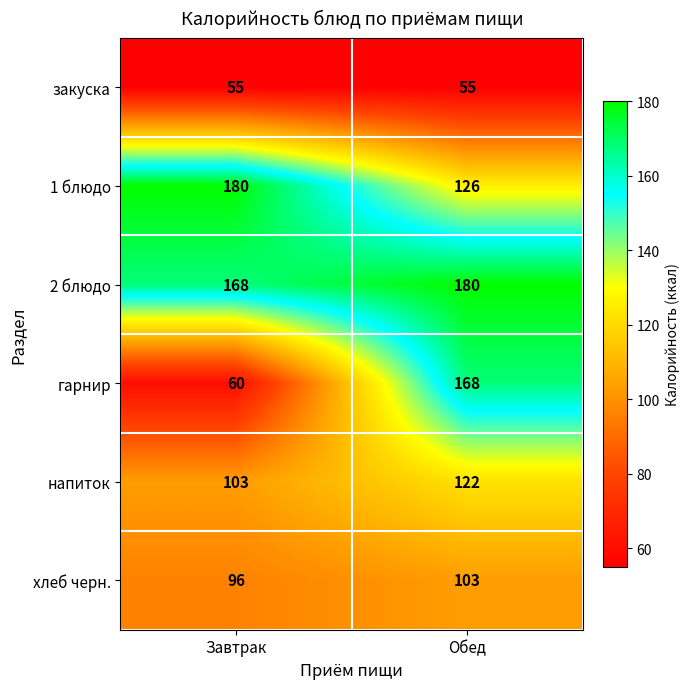

How many series are shown in this chart?

6